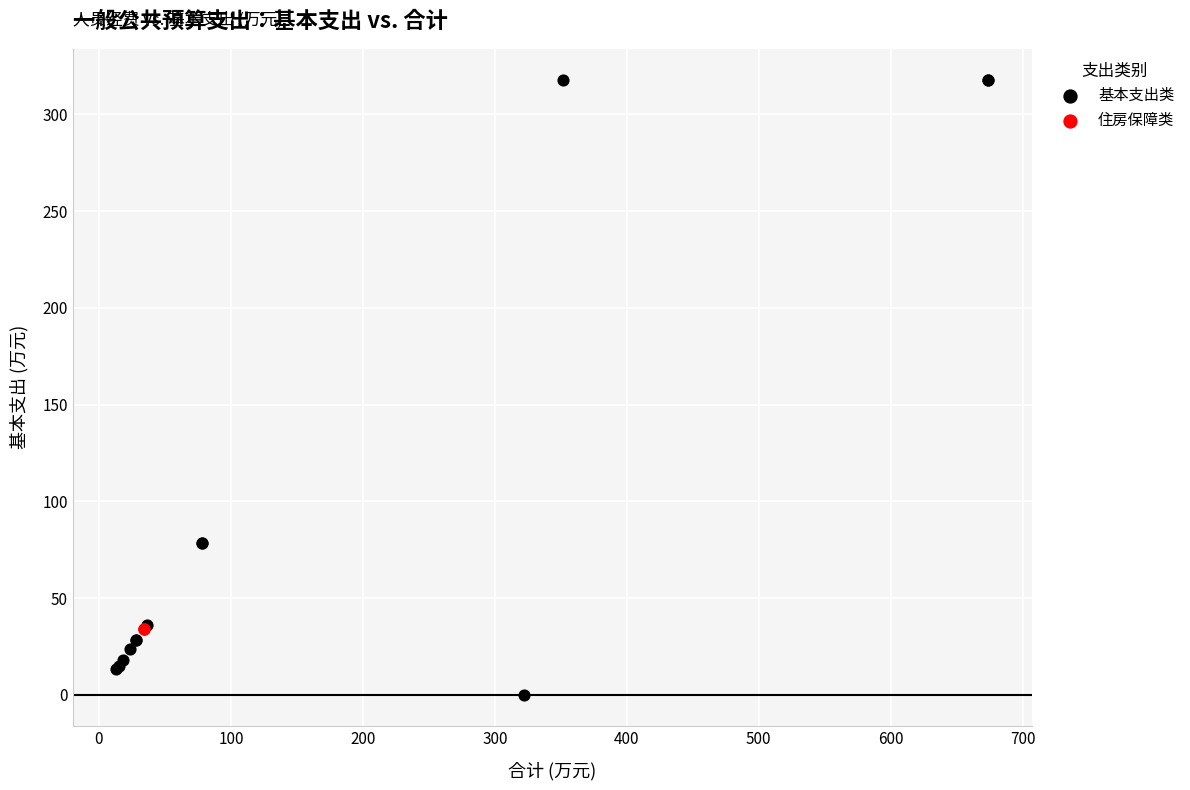

Which series reaches the minimum Y coordinate?

基本支出类